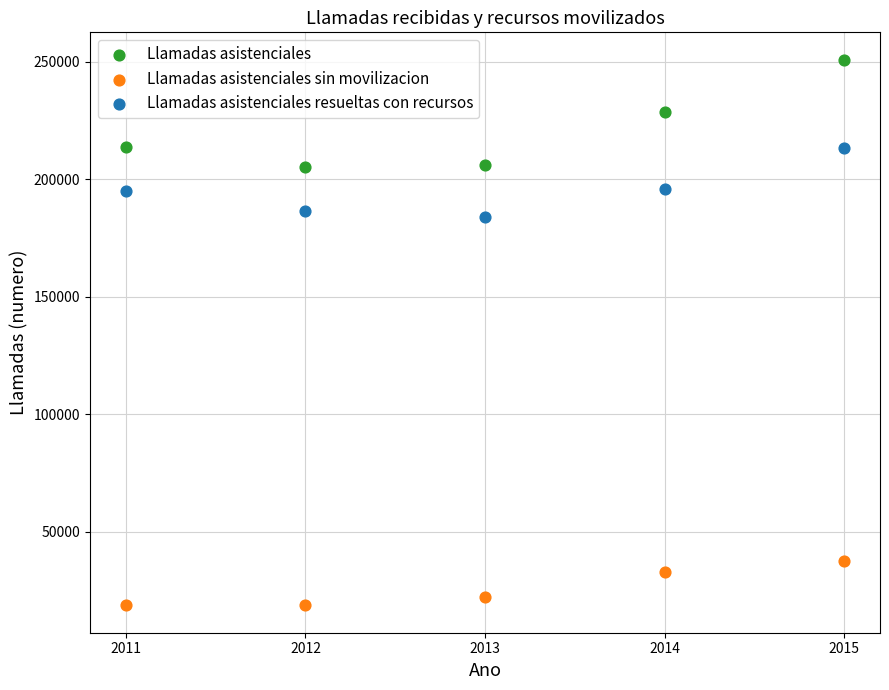

Across all series, what Y value is closest to 134757?

183745